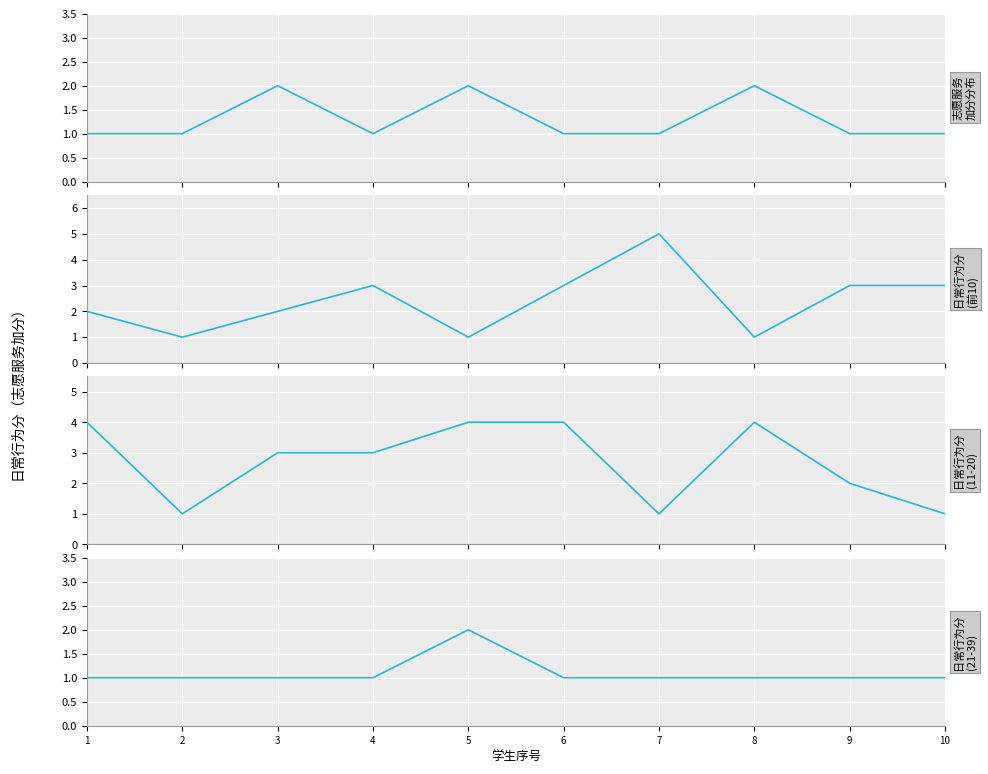

At which label does 日常行为分
(前10) reach its minimum?

2